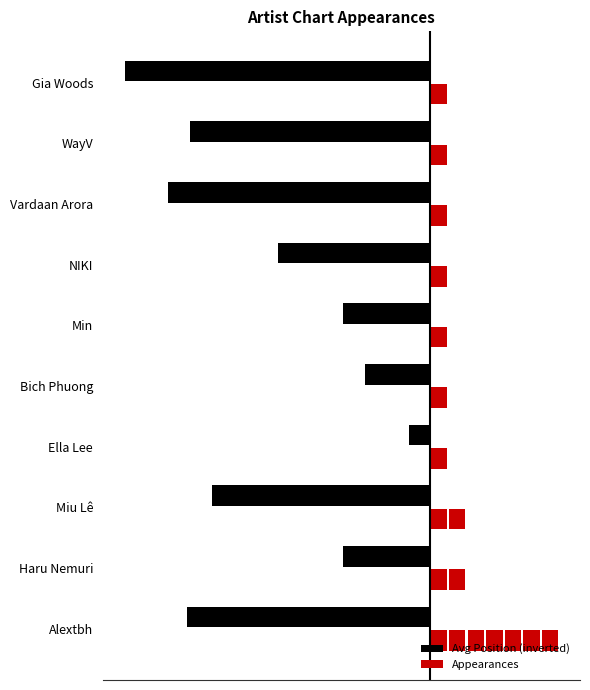

List the labels in order of value, smallest first.

Gia Woods, Vardaan Arora, Alextbh, WayV, Miu Lê, NIKI, Haru Nemuri, Min, Bich Phuong, Ella Lee